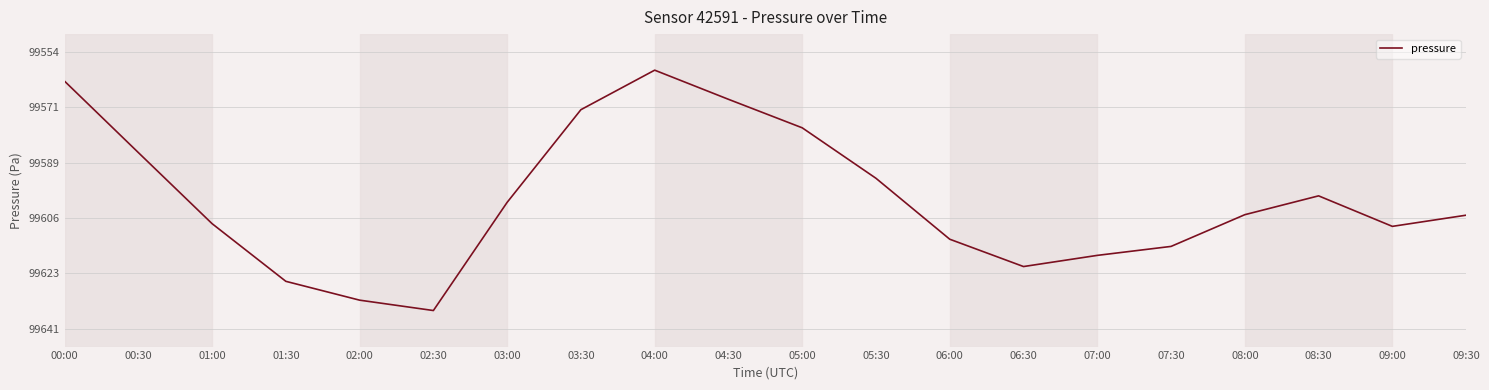

Approximately how many times larger is the value at 06:30 compared to 09:00?

1.0